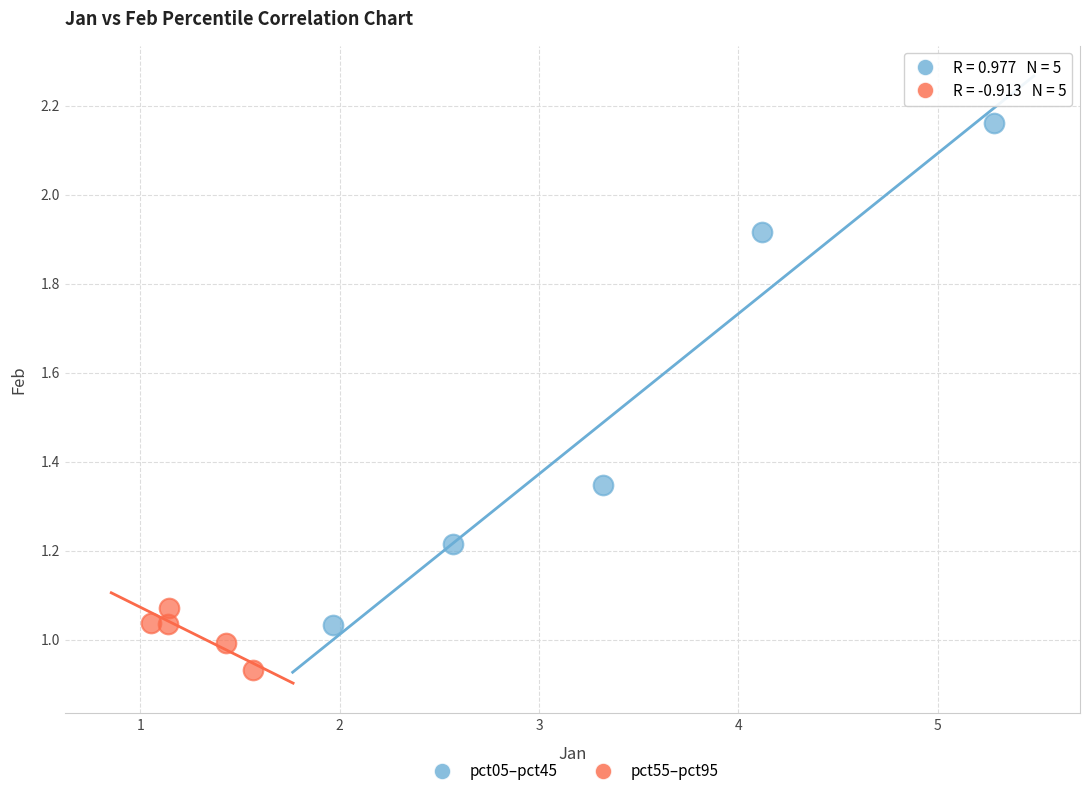

What are all the series names shown in the legend?

pct05–pct45, pct55–pct95